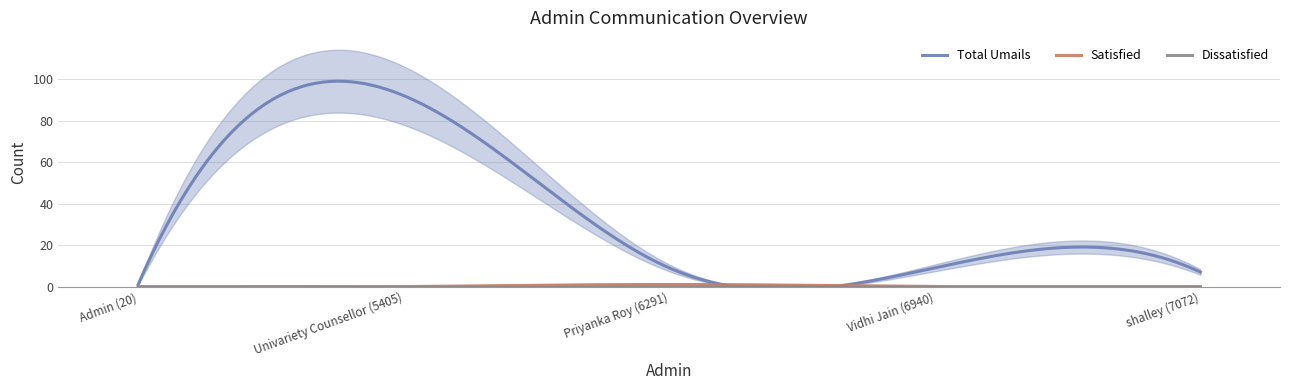

Reading left to right, list all the values displayed in this chart.

Total Umails: Admin (20)=1	Univariety Counsellor (5405)=92	Priyanka Roy (6291)=9	Vidhi Jain (6940)=9	shalley (7072)=7
Satisfied: Admin (20)=0	Univariety Counsellor (5405)=0	Priyanka Roy (6291)=1	Vidhi Jain (6940)=0	shalley (7072)=0
Dissatisfied: Admin (20)=0	Univariety Counsellor (5405)=0	Priyanka Roy (6291)=0	Vidhi Jain (6940)=0	shalley (7072)=0